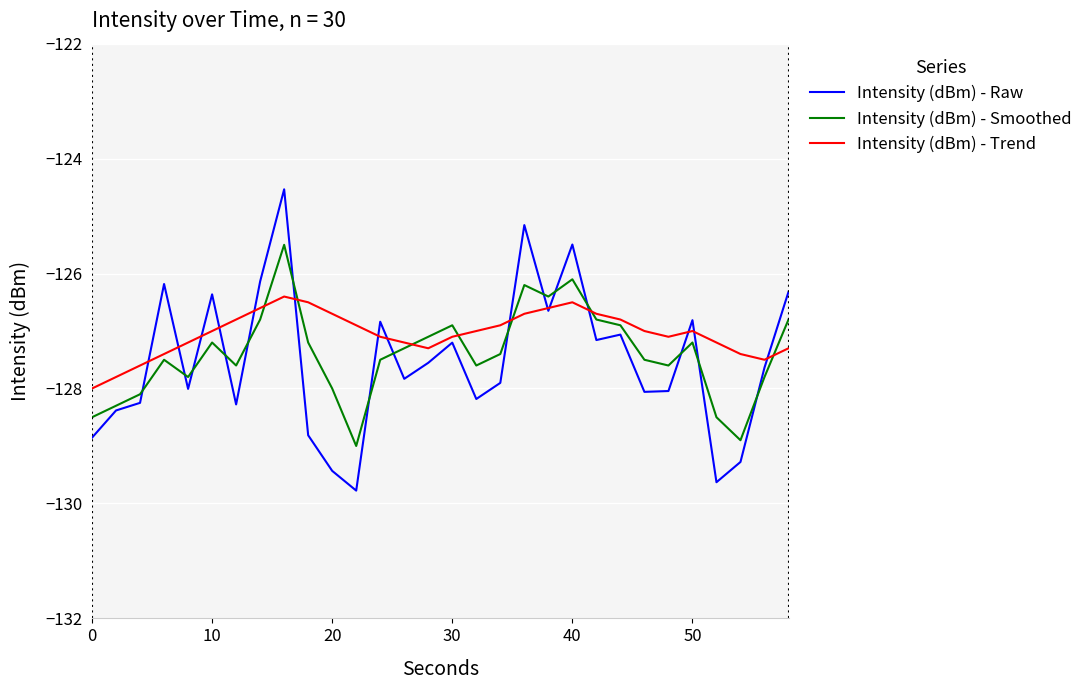

What is the maximum value for Intensity (dBm) - Trend?

-126.4